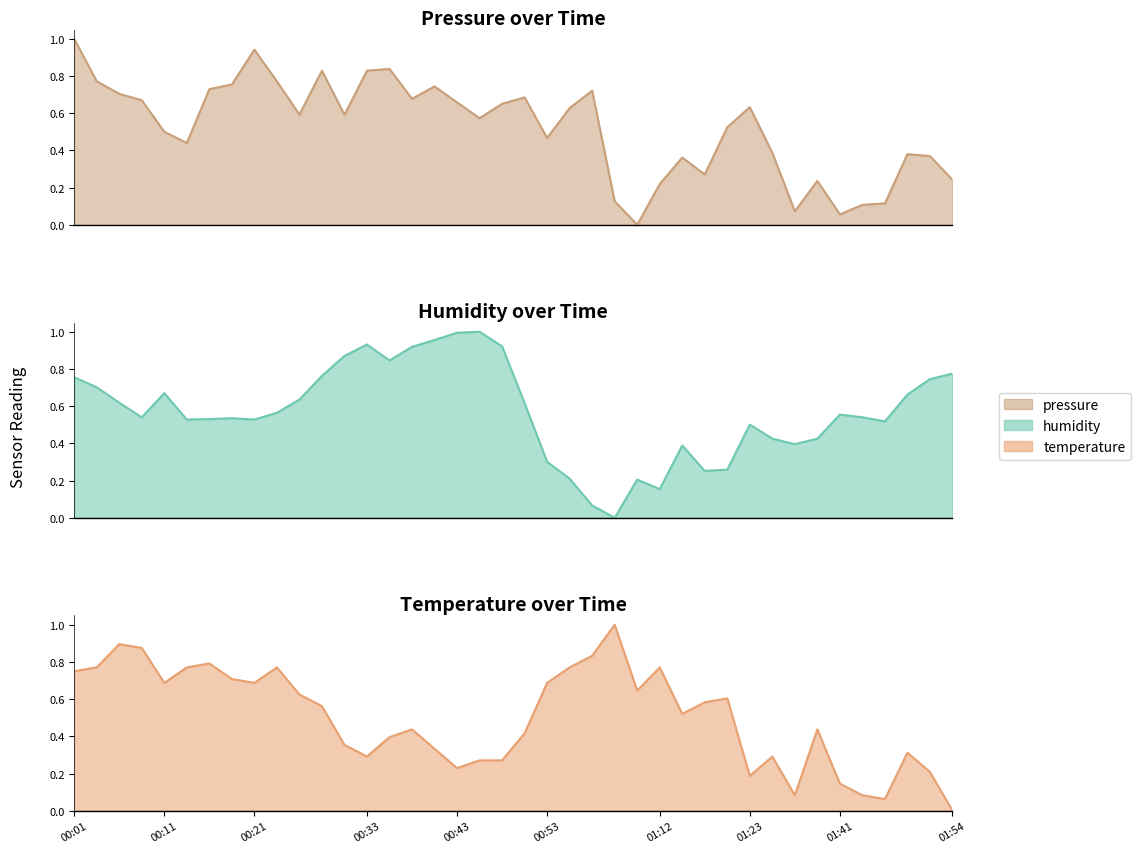

Which category has the highest value in the temperature series?

01:01